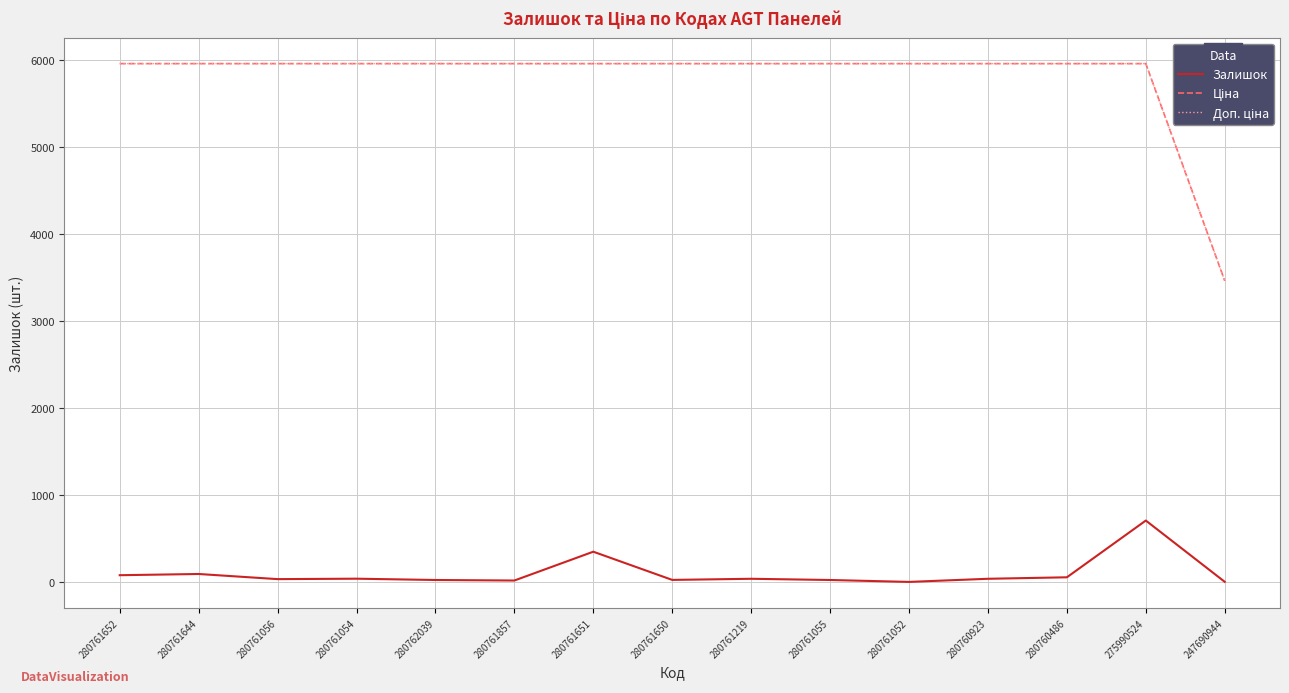

Is this an area chart (filled region under the line)?

No